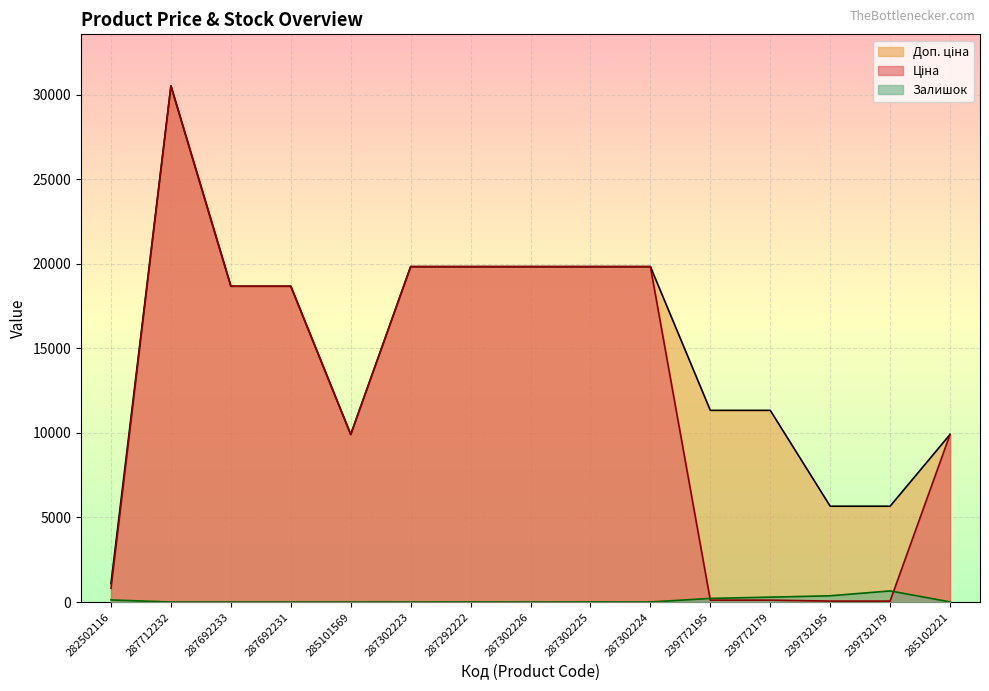

At 239772195, list the series in order from largest to smallest.

Доп. ціна, Залишок, Ціна